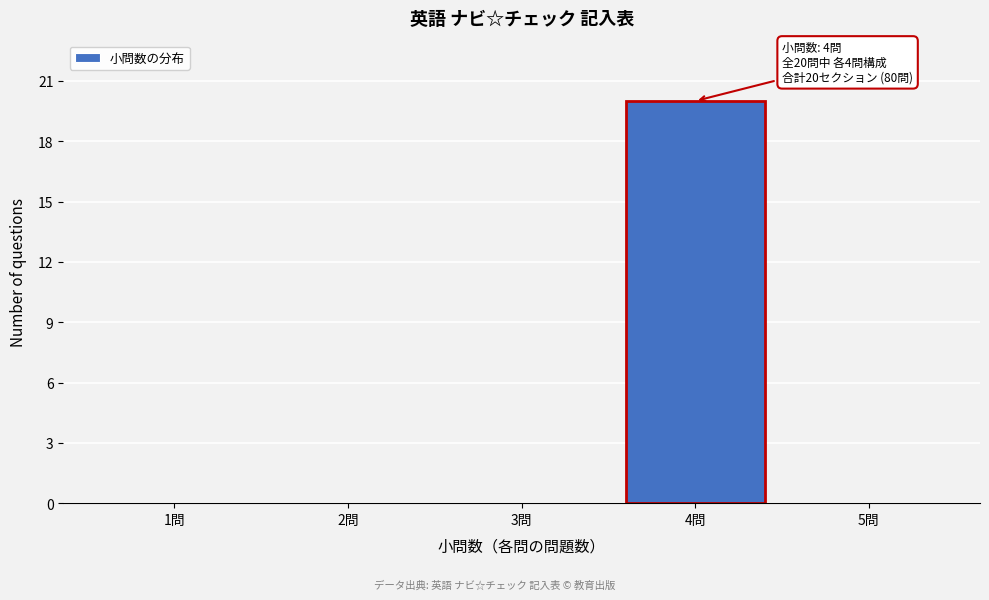

Reading left to right, what are all the values shown in this chart?

1問=0	2問=0	3問=0	4問=20	5問=0